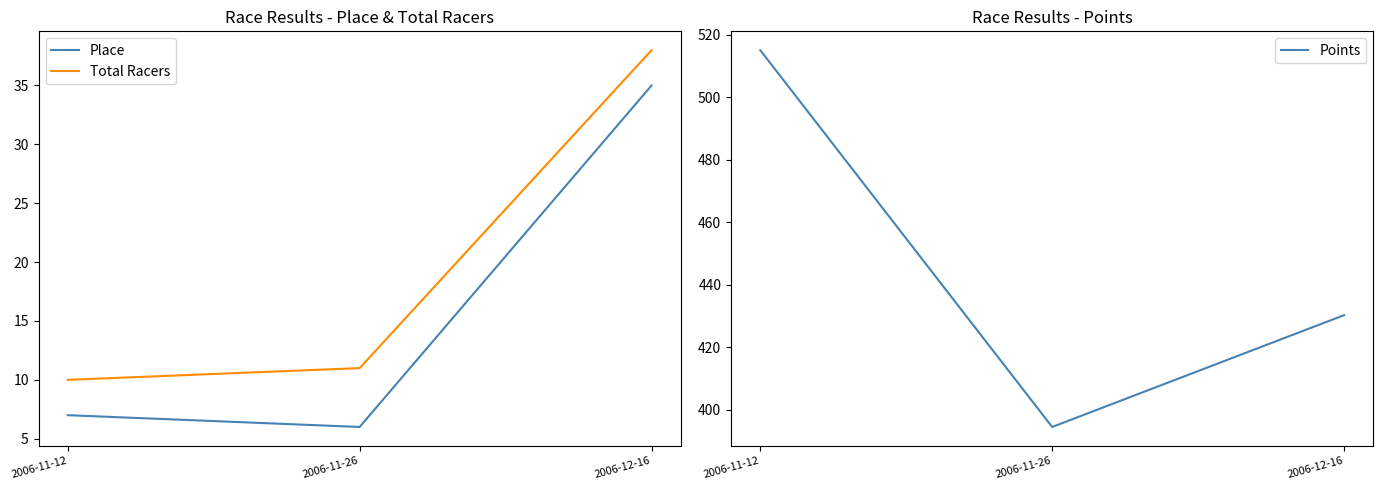

Which series changed the most between 2006-11-12 and 2006-11-26?

Points